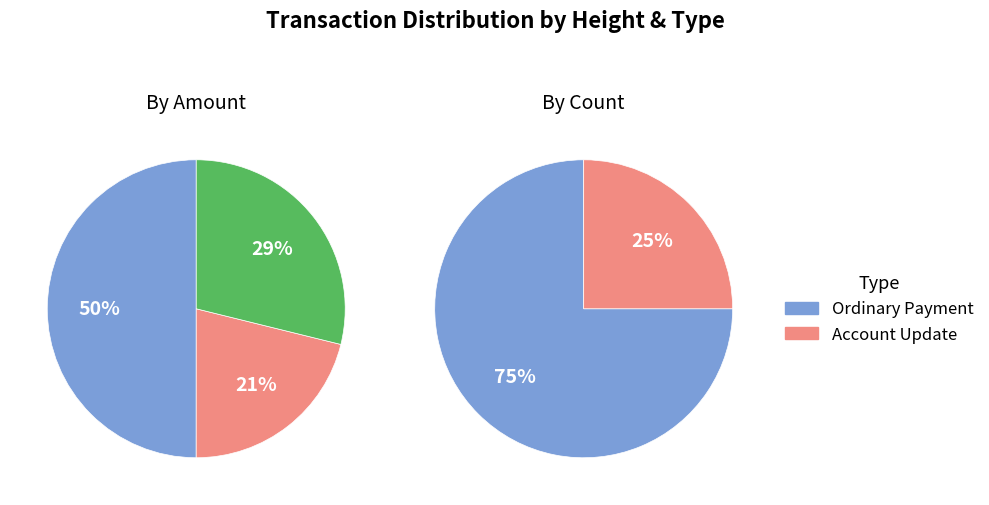

Is it true that 426599 is 50% of the pie?

True